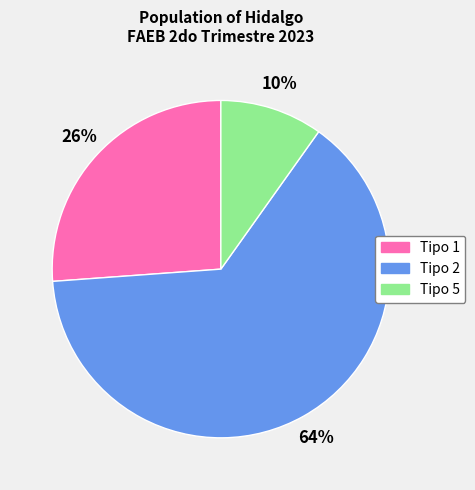

To the nearest percent, what is the difference between the largest and smallest slice percentages?

54%